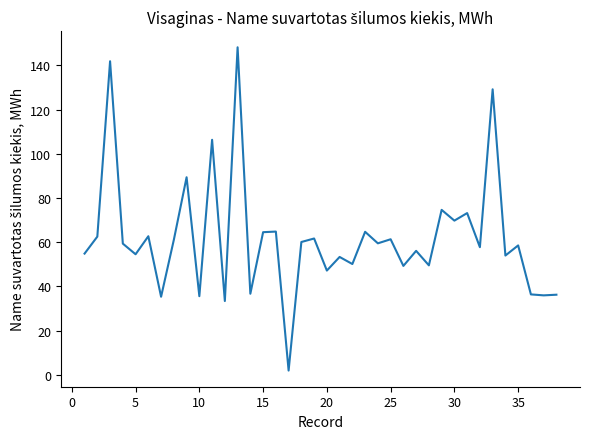

What is the difference between the maximum and minimum values?

146.3